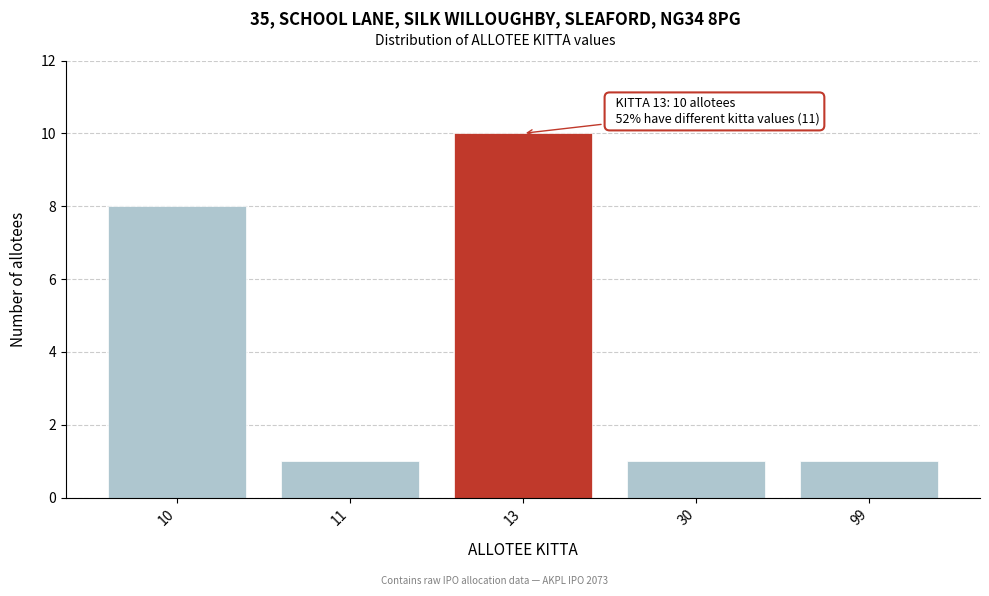

Reading left to right, what are all the values shown in this chart?

8	1	10	1	1